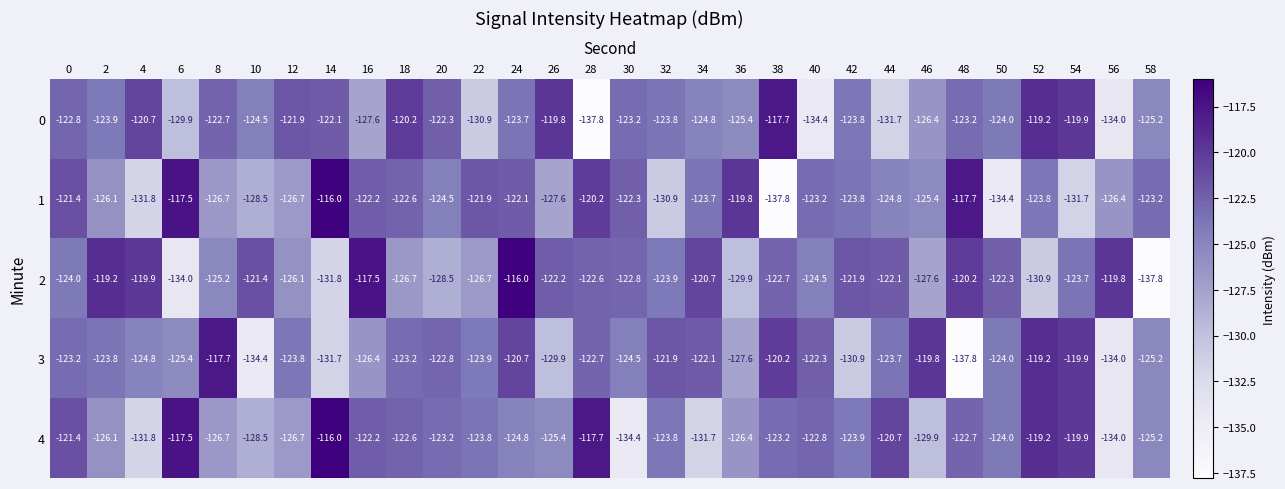

What is the total value across all series at 34?

-623.0